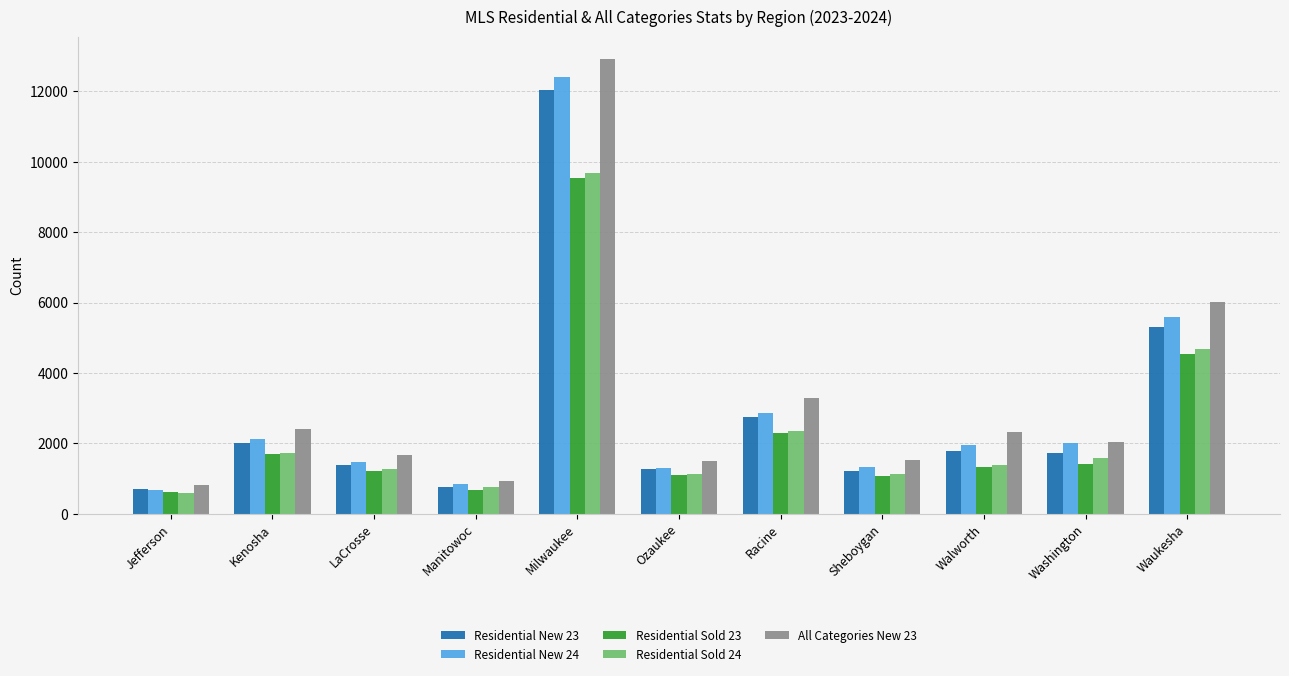

Count the number of data series in this chart.

5